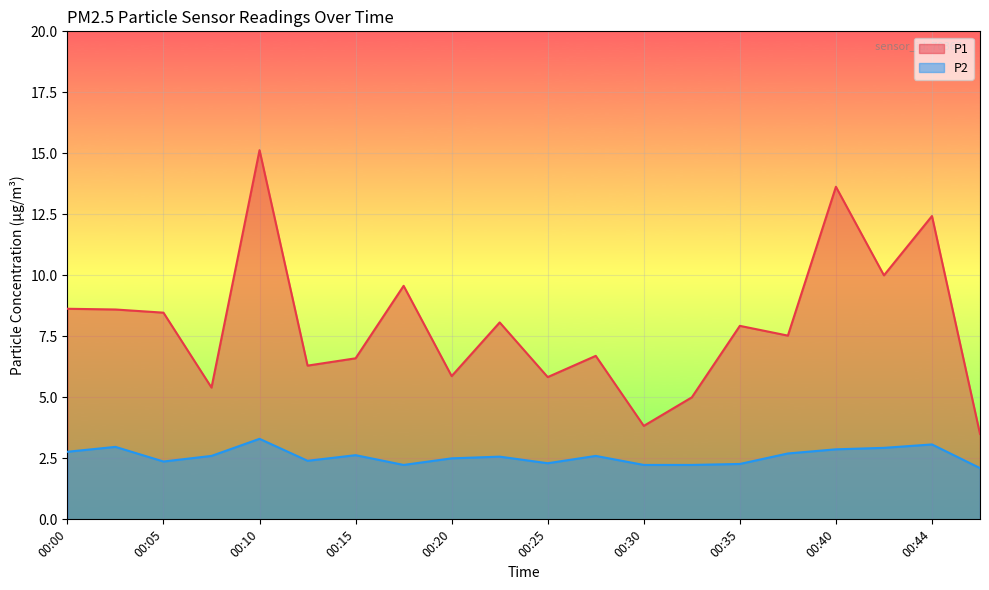

What is the sum of the P1 values at 00:22 and 00:32?

13.1